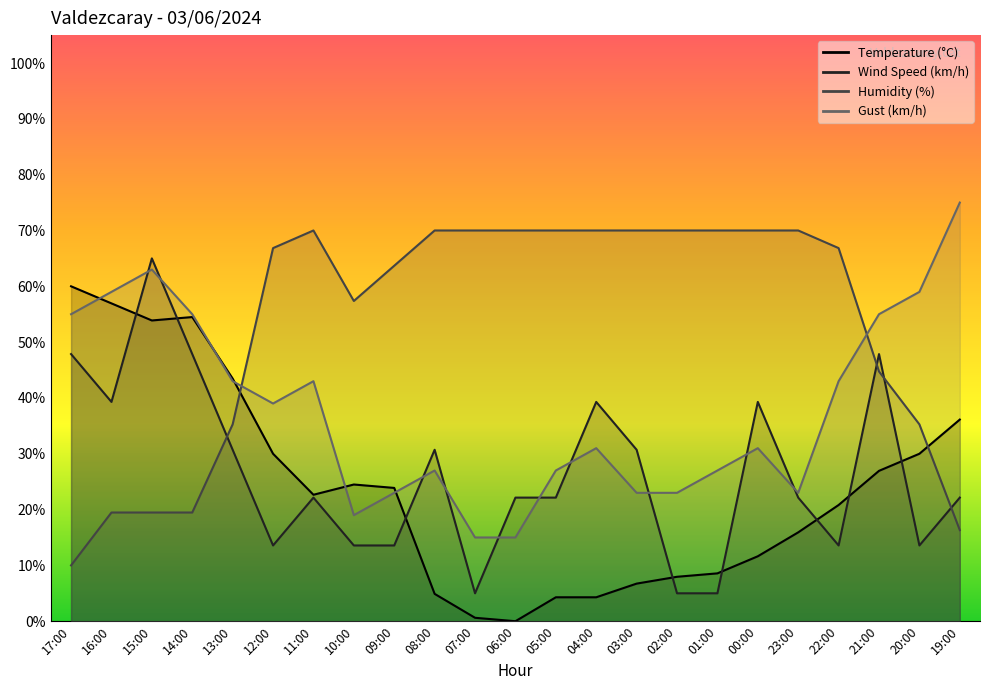

Reading left to right, what are all the values shown in this chart?

Temperature (°C): 60.0	56.9	53.9	54.5	43.5	30.0	22.7	24.5	23.9	4.9	0.6	0.0	4.3	4.3	6.7	8.0	8.6	11.6	15.9	20.8	26.9	30.0	36.1
Wind Speed (km/h): 47.9	39.3	65.0	47.9	30.7	13.6	22.1	13.6	13.6	30.7	5.0	22.1	22.1	39.3	30.7	5.0	5.0	39.3	22.1	13.6	47.9	13.6	22.1
Humidity (%): 10.0	19.5	19.5	19.5	35.3	66.8	70.0	57.4	63.7	70.0	70.0	70.0	70.0	70.0	70.0	70.0	70.0	70.0	70.0	66.8	44.7	35.3	16.3
Gust (km/h): 55.0	59.0	63.0	55.0	43.0	39.0	43.0	19.0	23.0	27.0	15.0	15.0	27.0	31.0	23.0	23.0	27.0	31.0	23.0	43.0	55.0	59.0	75.0